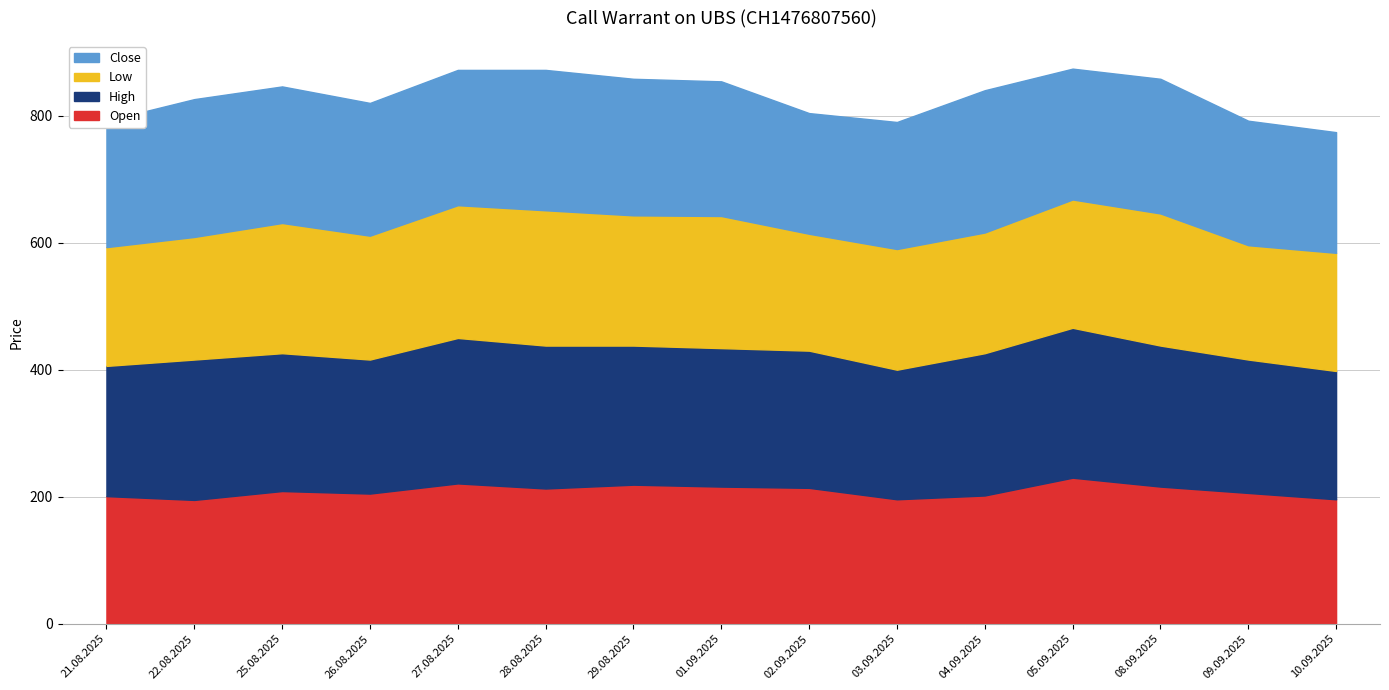

Where does the Open series first go above 209?

27.08.2025